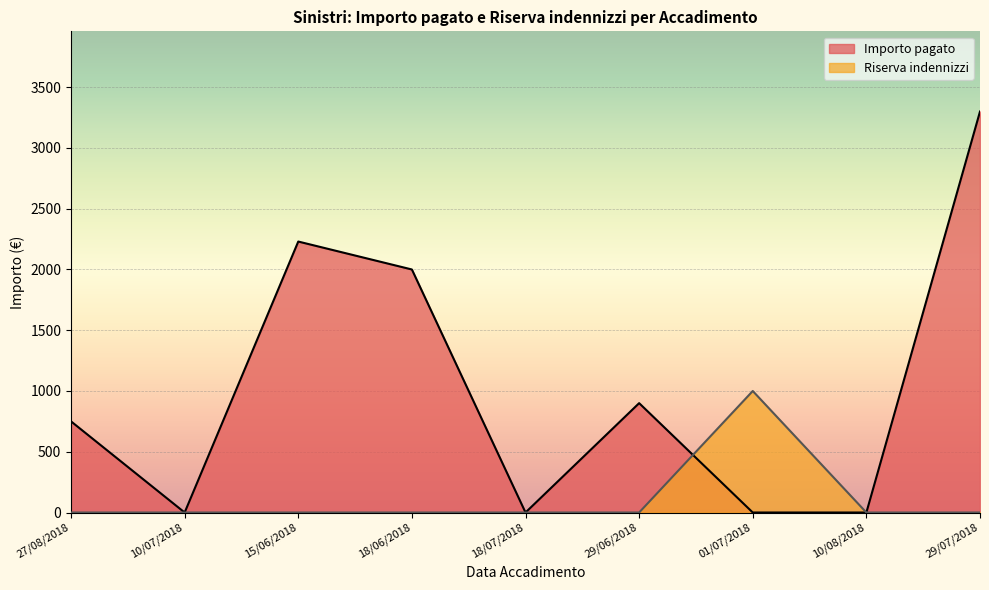

Rank the series by their average value, from highest to lowest.

Importo pagato, Riserva indennizzi